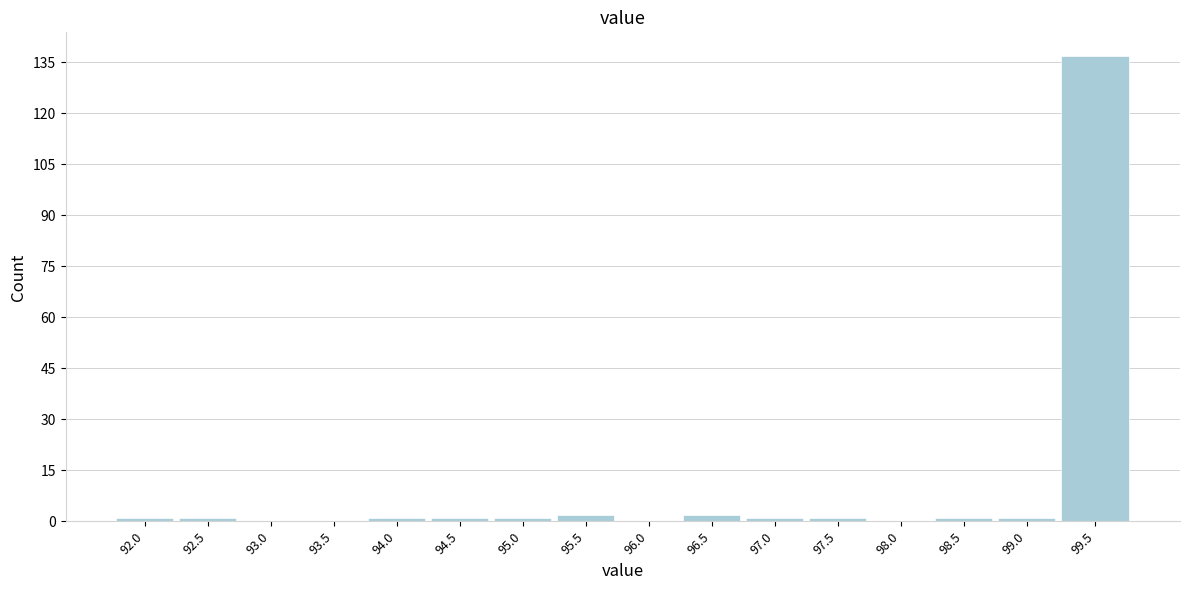

Reading left to right, extract all data points from this chart.

92.0=1	92.5=1	93.0=0	93.5=0	94.0=1	94.5=1	95.0=1	95.5=2	96.0=0	96.5=2	97.0=1	97.5=1	98.0=0	98.5=1	99.0=1	99.5=137